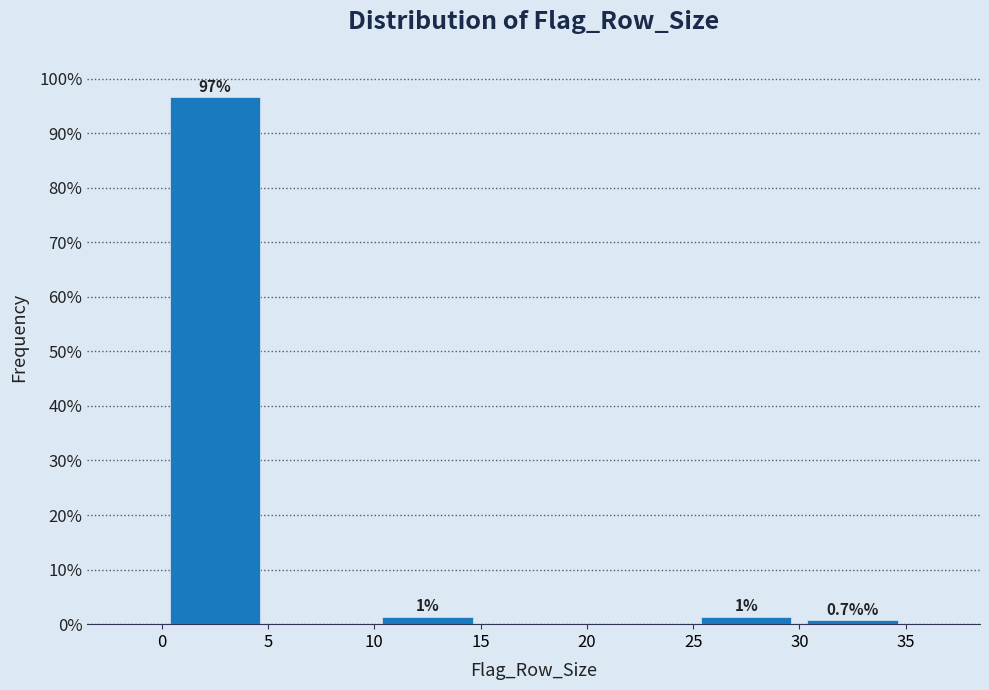

Which range on the x-axis has the tallest bar?

0 to 5